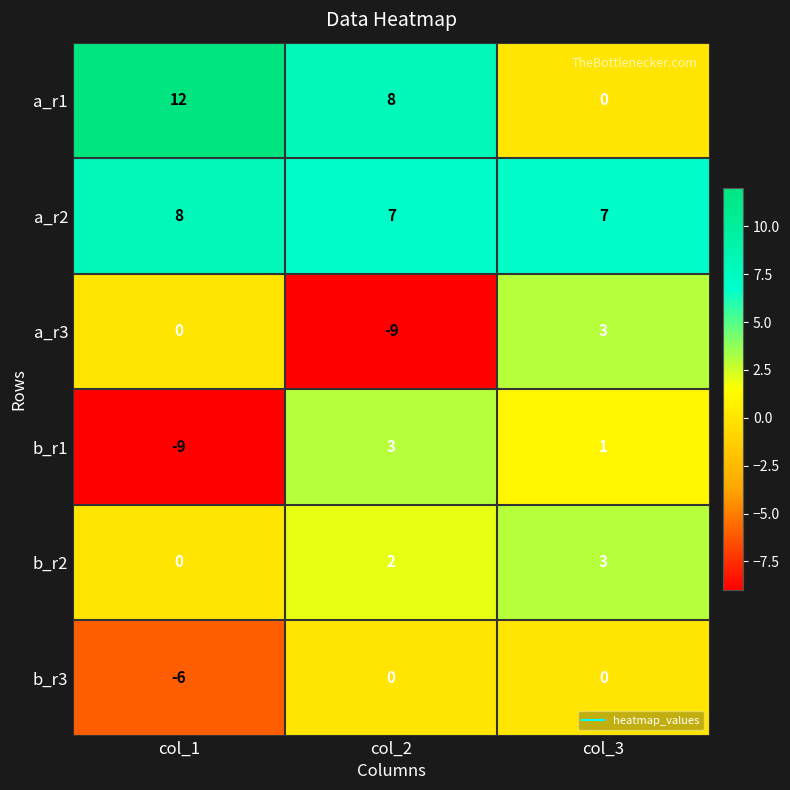

What is the sum of all a_r2 values?

22